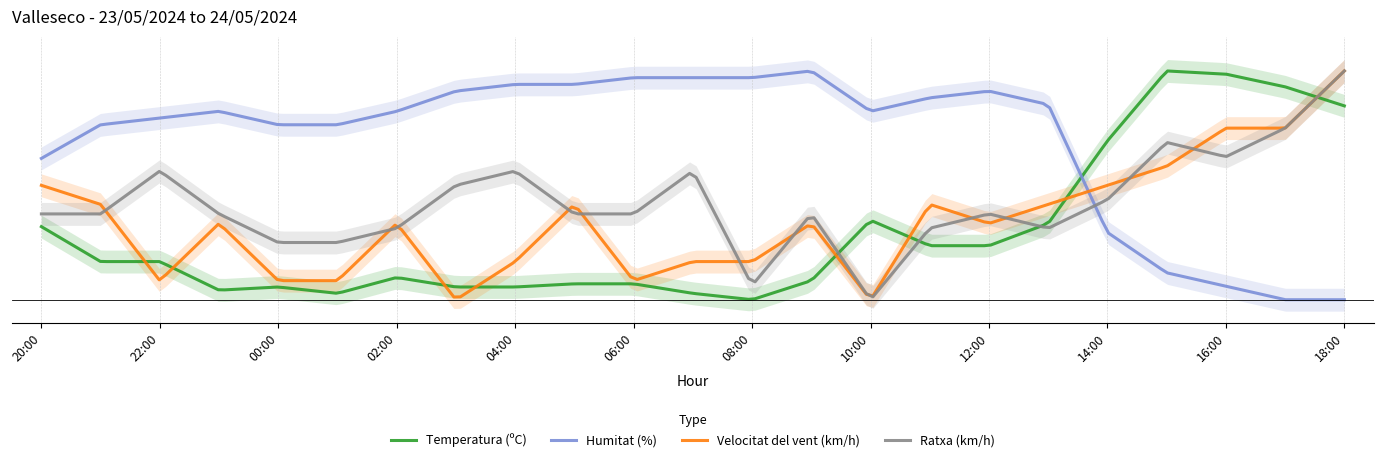

True or false: Velocitat del vent (km/h) and Humitat (%) cross at least once.

True